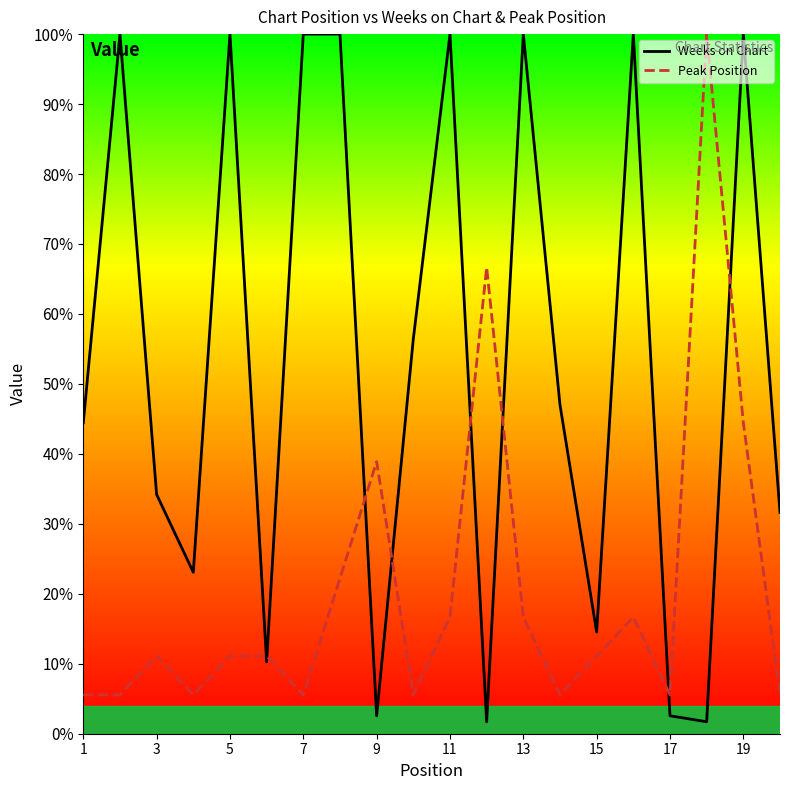

What is the difference between the maximum and minimum values in the Peak Position series?

94.4